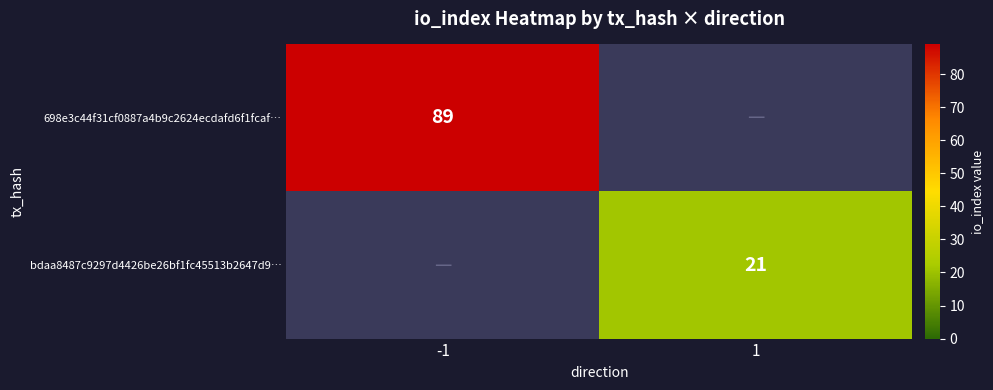

The bdaa8487c9297d4426be26bf1fc45513b2647d9… series shows 21 at 1. True or false?

True